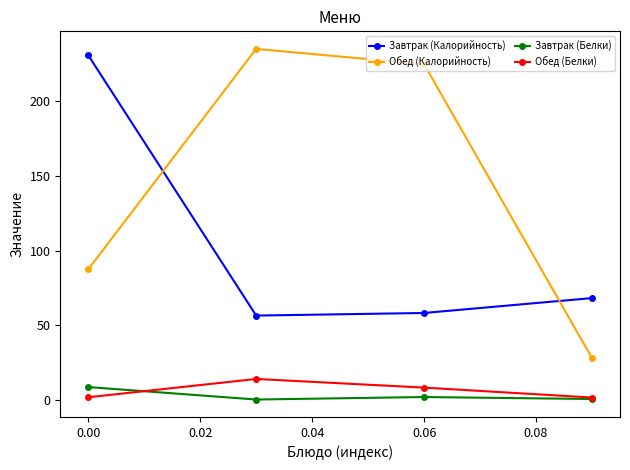

What is the maximum value for Обед (Калорийность)?

235.0